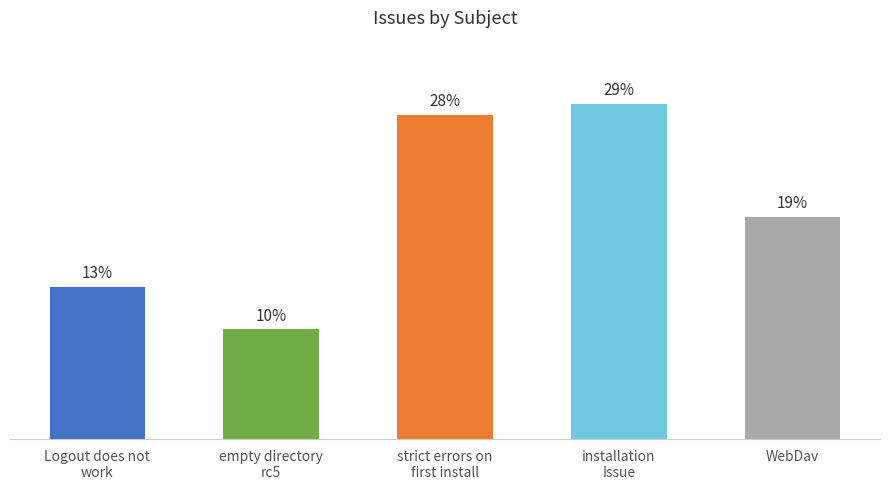

What is the change in value from Logout does not
work to WebDav?

+6.2